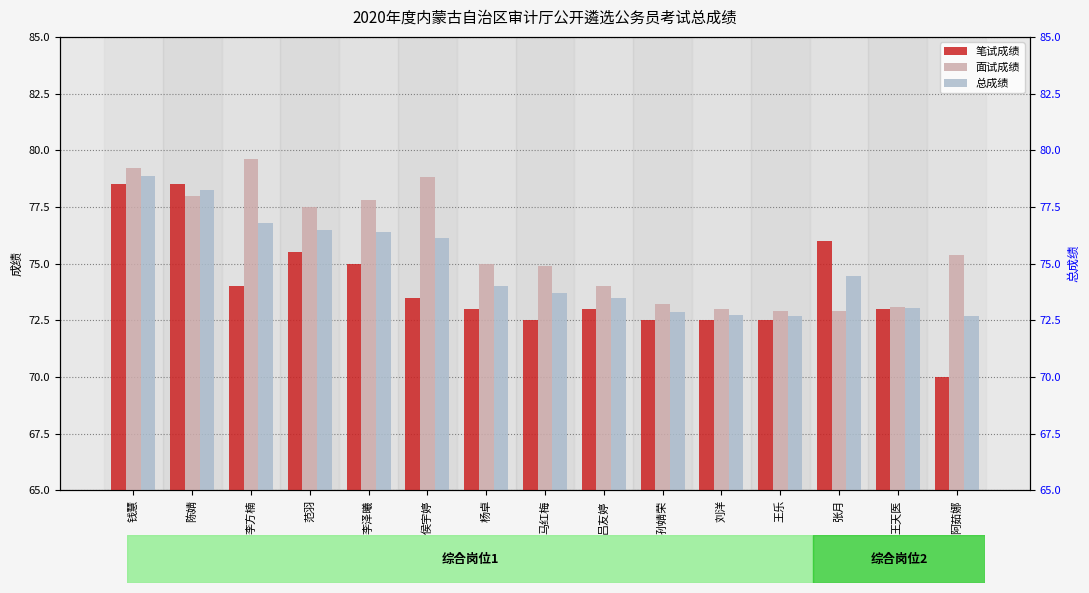

What is the maximum value for 总成绩?

78.8